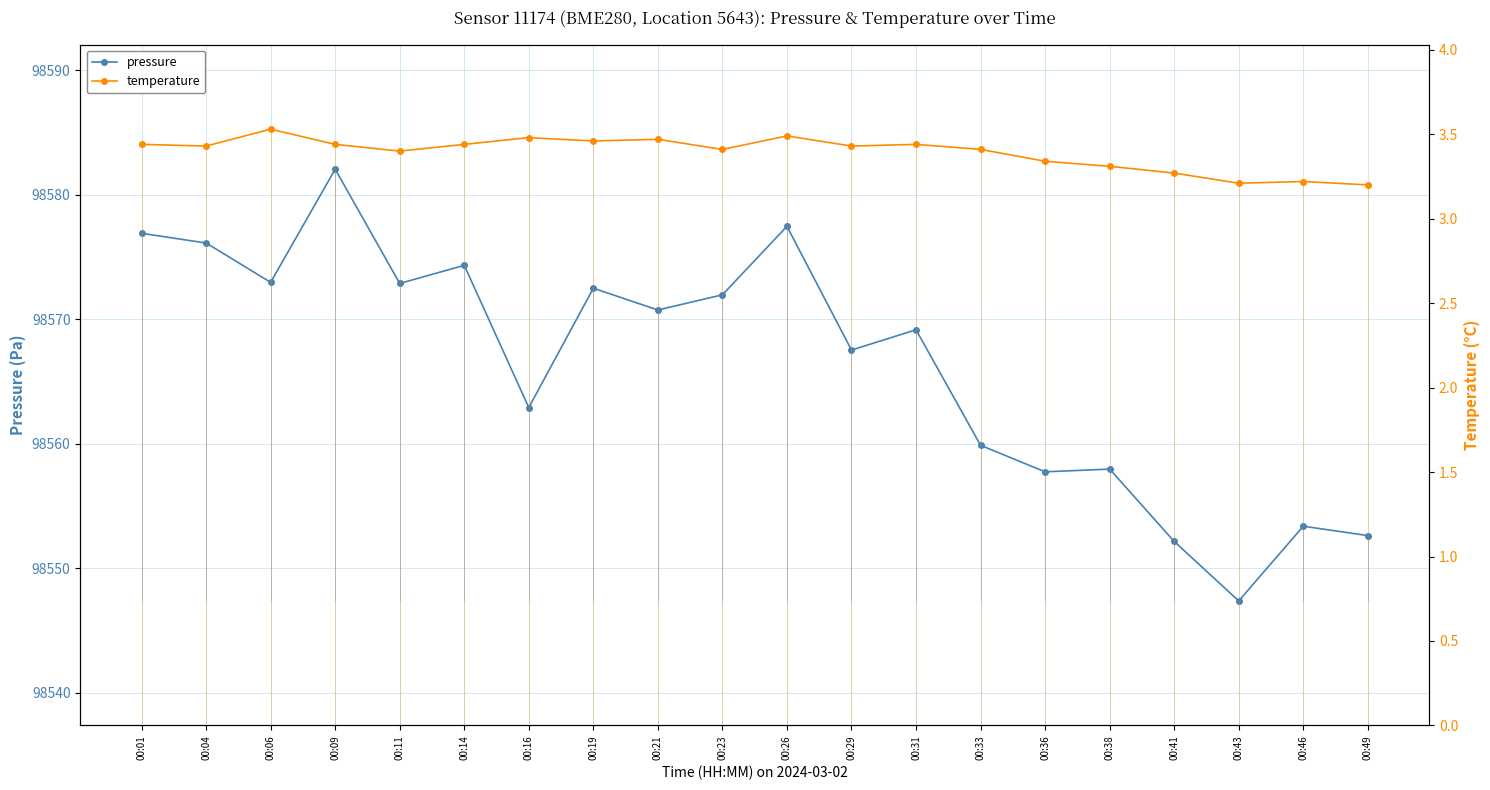

Between 00:11 and 00:33, which is larger?

00:11